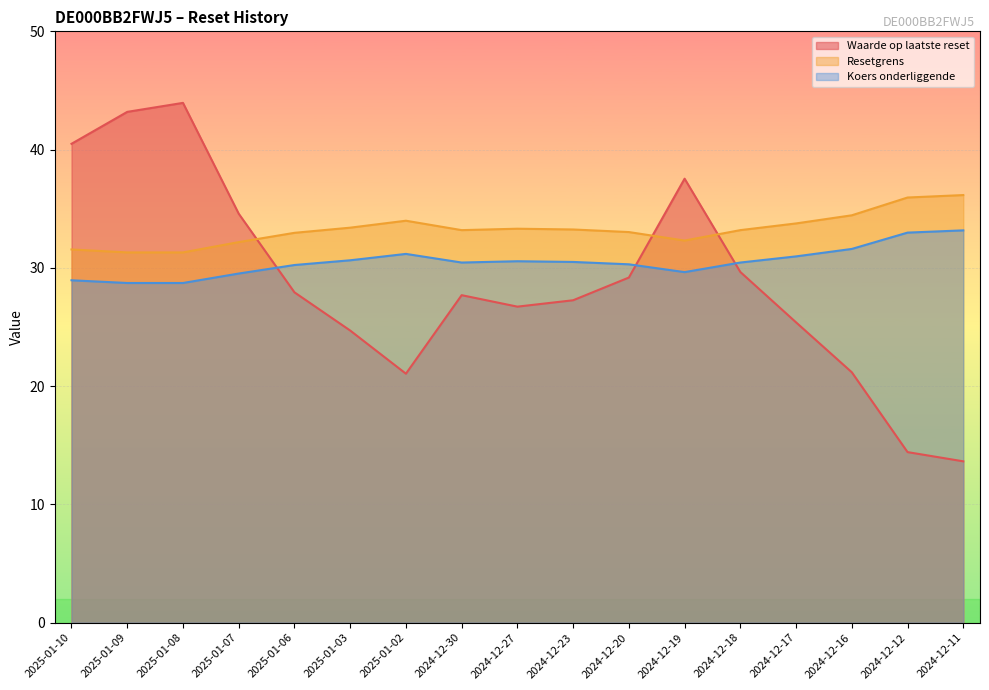

Where do Resetgrens and Waarde op laatste reset first cross each other?

2025-01-07 and 2025-01-06